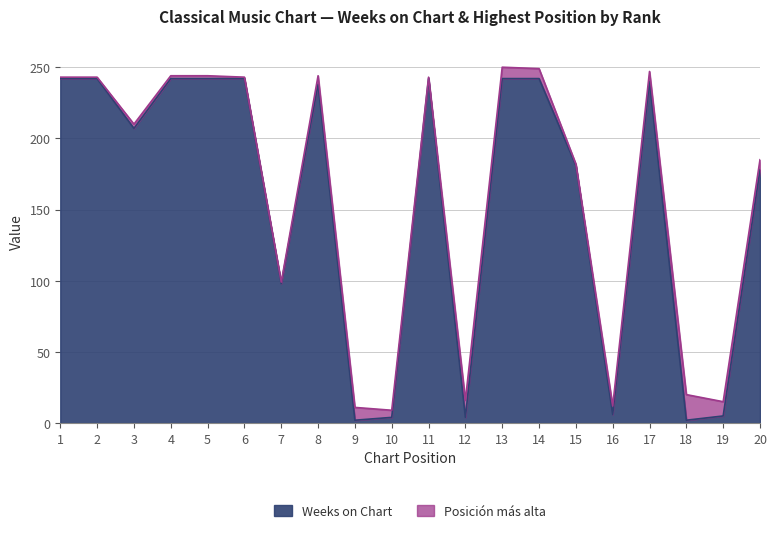

What is the change in value from 3 to 6?

+35